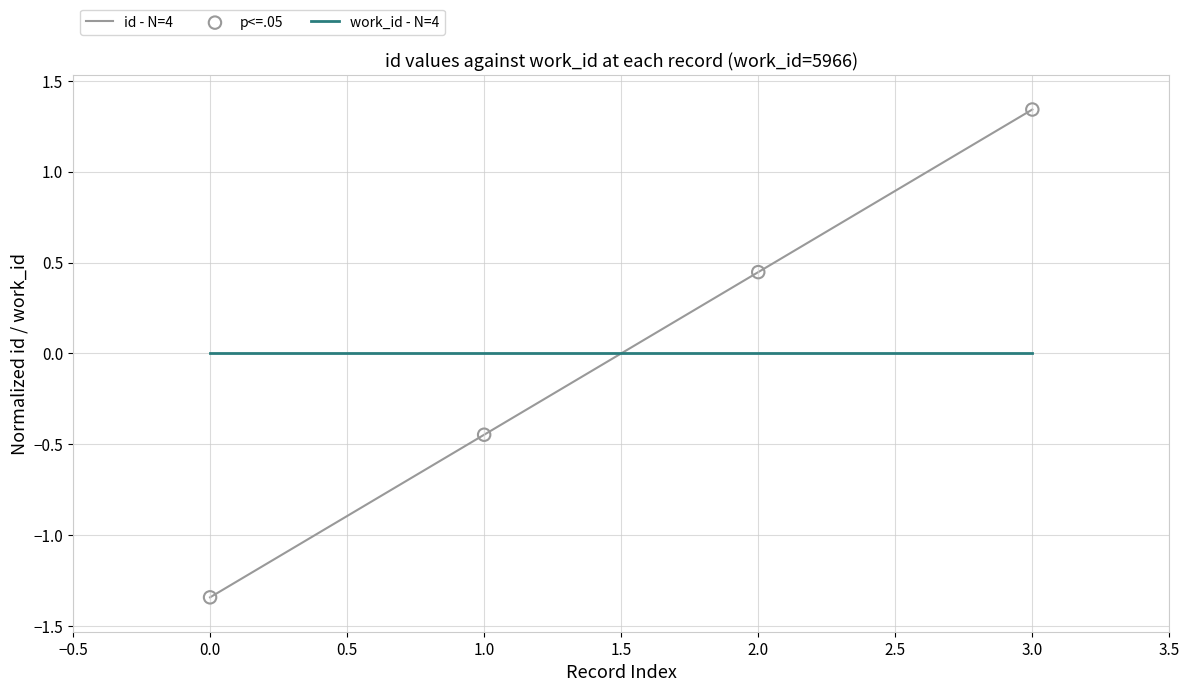

At which category is the sum across all series the highest?

3.0